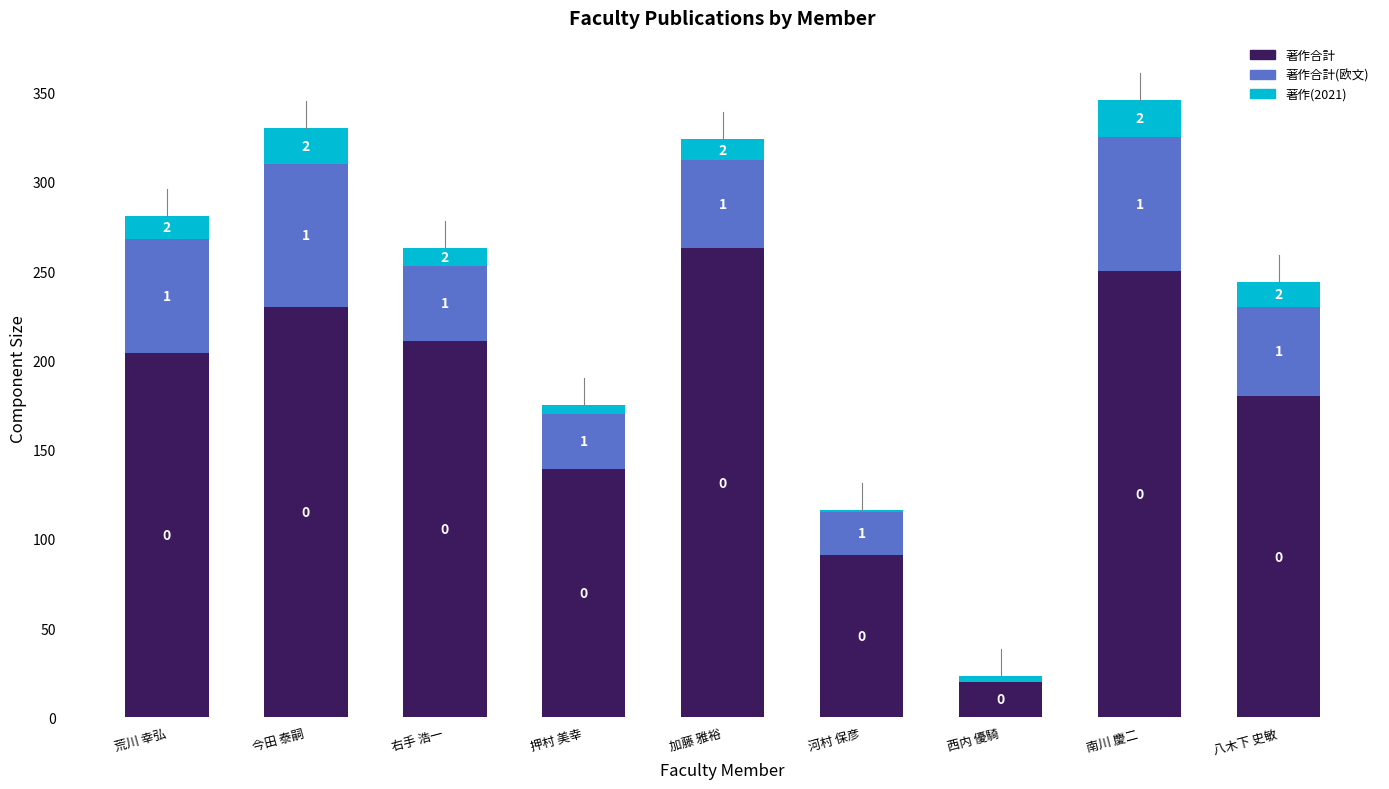

True or false: 著作合計 has a value of 204 at 荒川 幸弘.

True